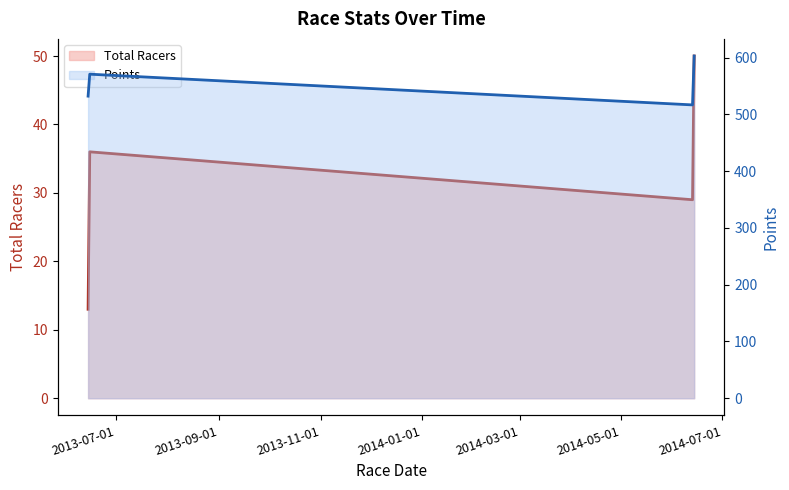

Is it true that Points equals 371.2 at 2014-01-01?

False